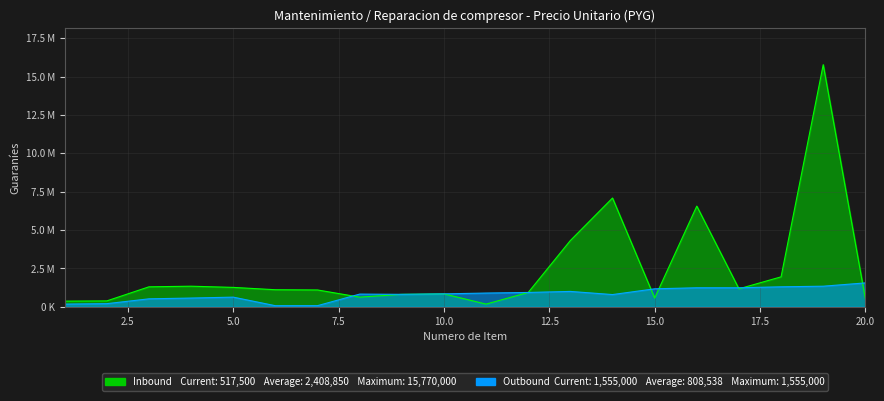

True or false: Outbound and Inbound intersect in this chart.

True